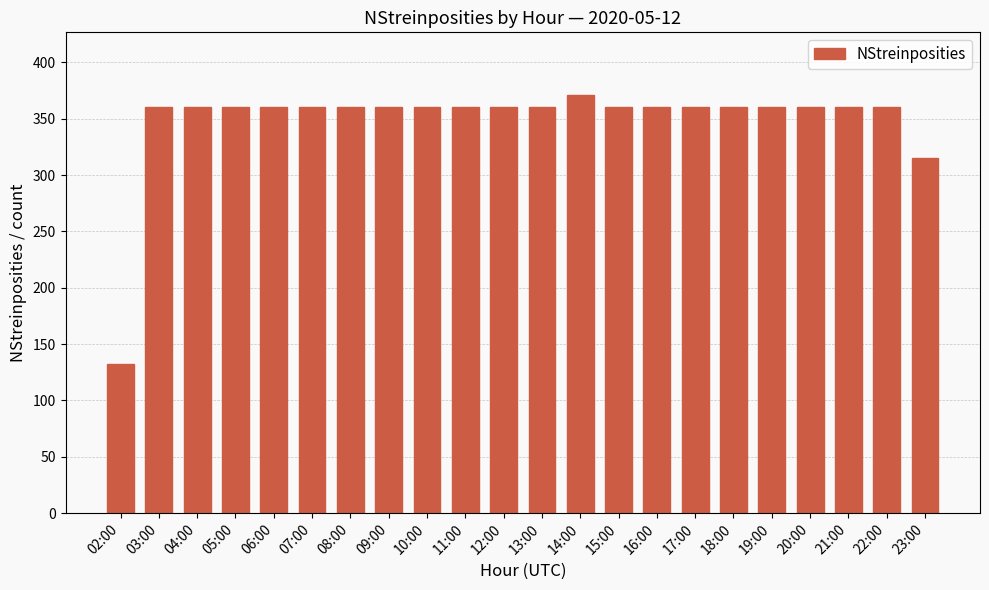

How many data points does each series have?

22